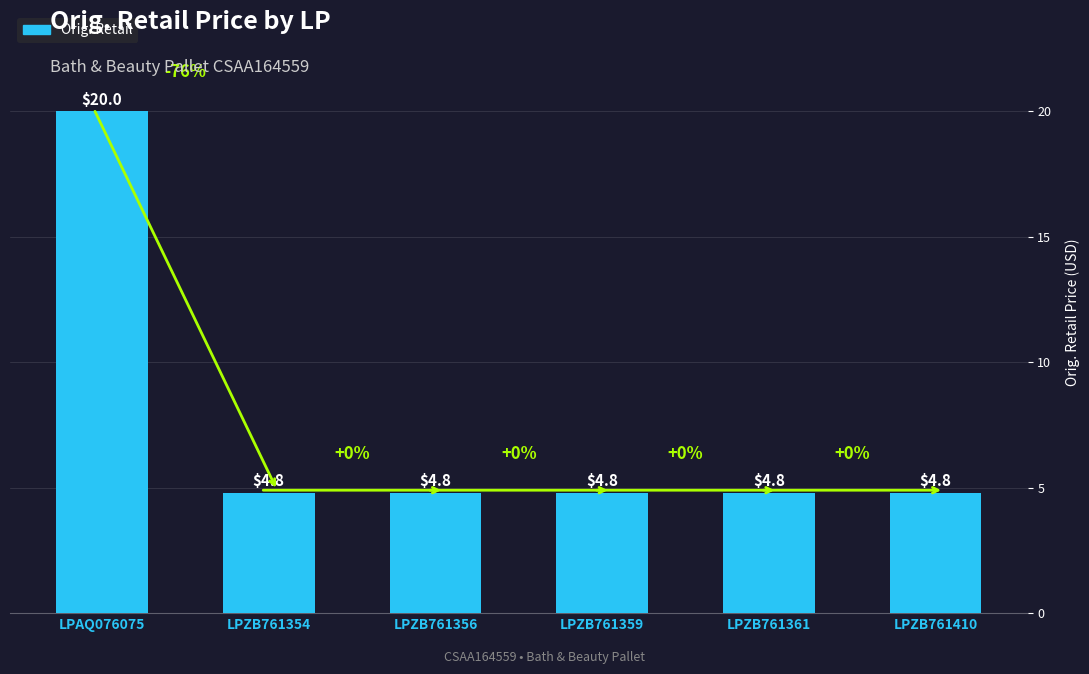

What is the change in value from LPAQ076075 to LPZB761354?

-15.2